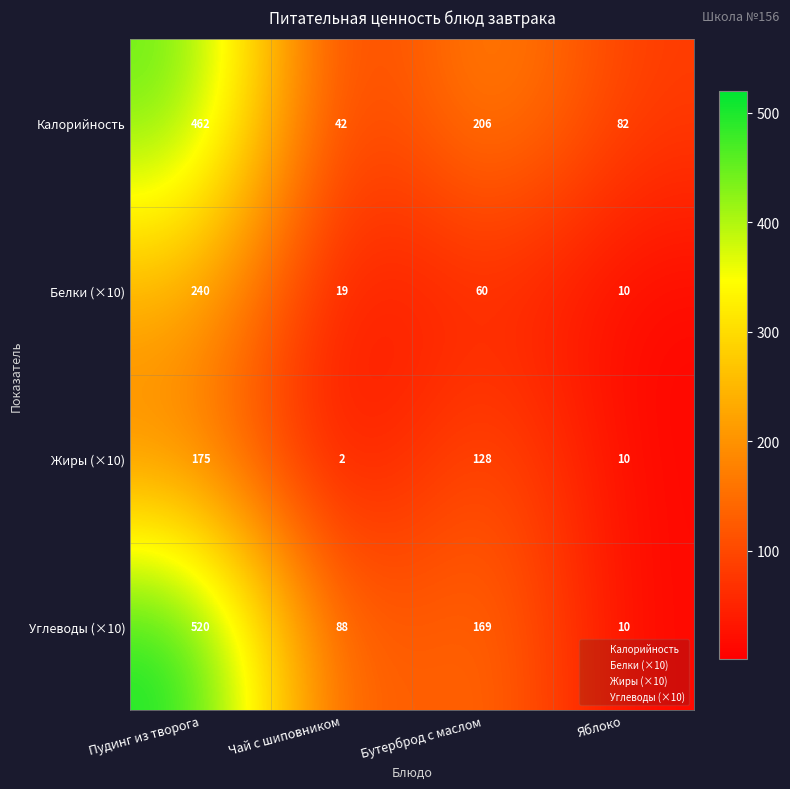

At which label is Белки (×10) closest to 125?

Бутерброд с маслом